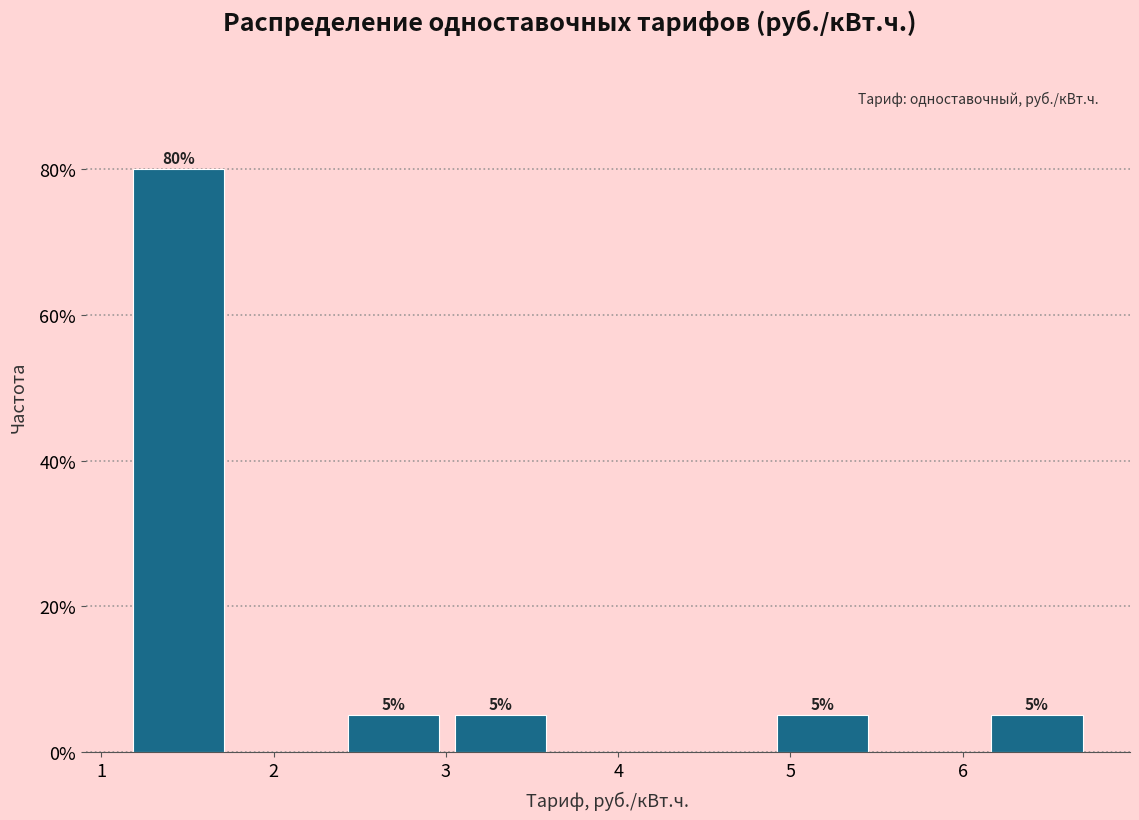

Over which range of the x-axis is the bar tallest?

1.1 to 1.8